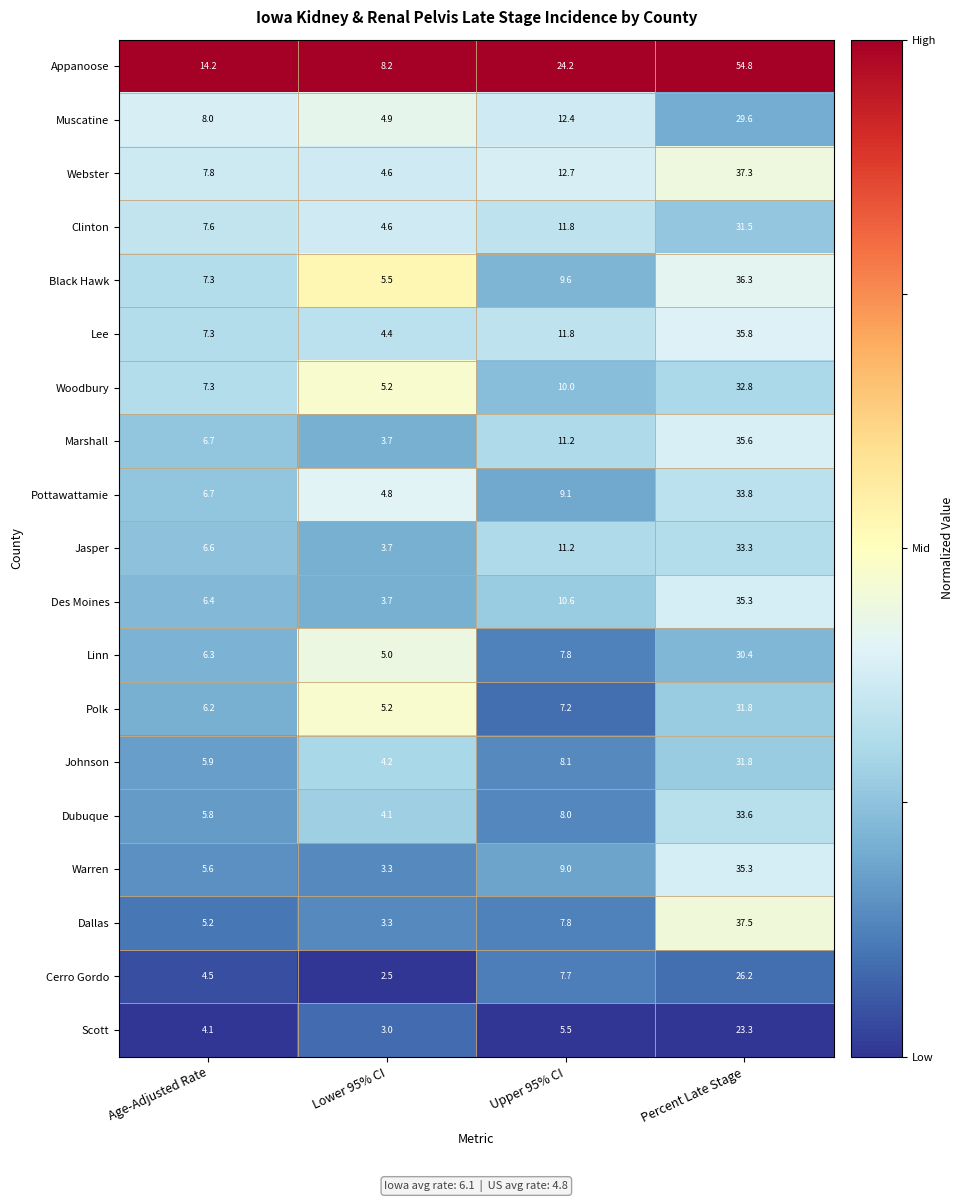

Which series has the largest range (max minus min)?

Appanoose